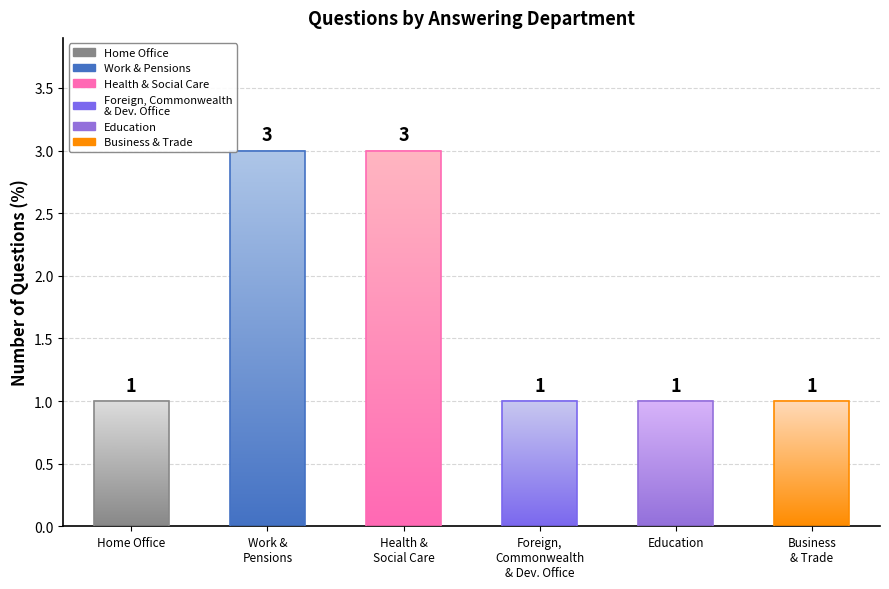

The chart shows a value of 0 at Foreign, Commonwealth and Development Office. True or false?

False